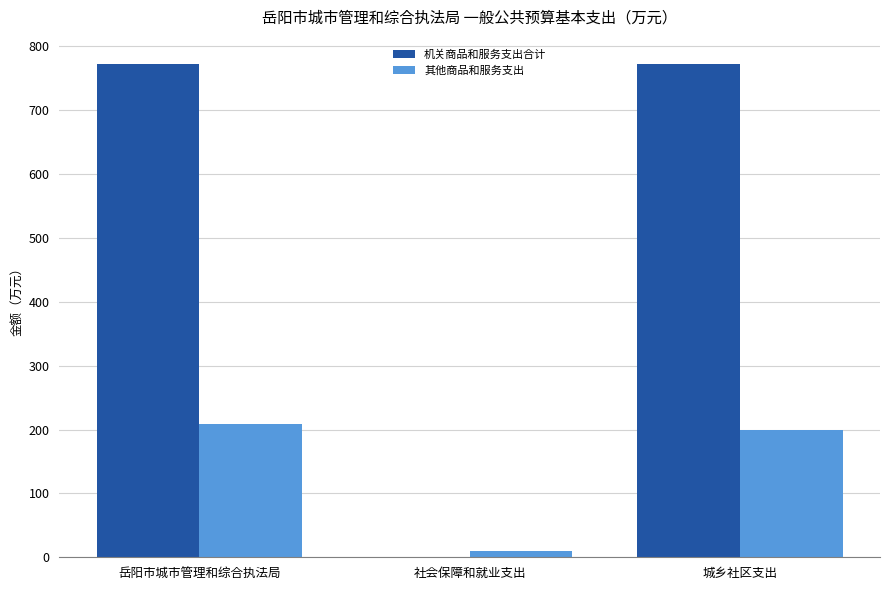

Is it true that 机关商品和服务支出合计 equals 771.8 at 城乡社区支出?

True